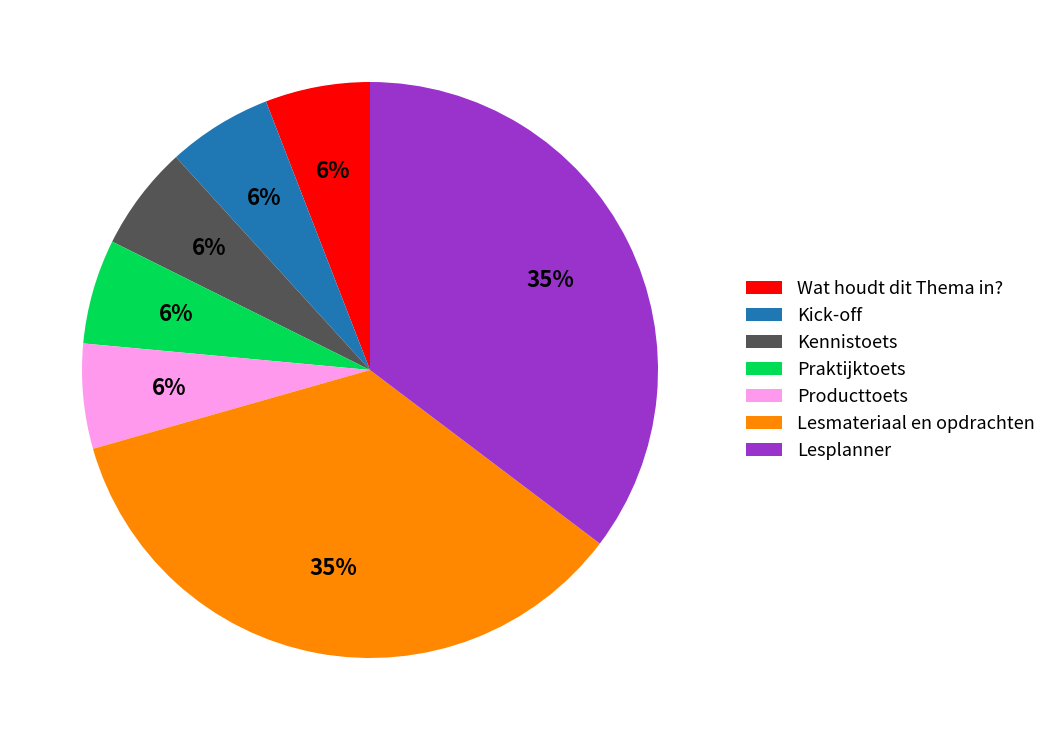

Does Lesmateriaal en opdrachten represent more than half of the total?

No